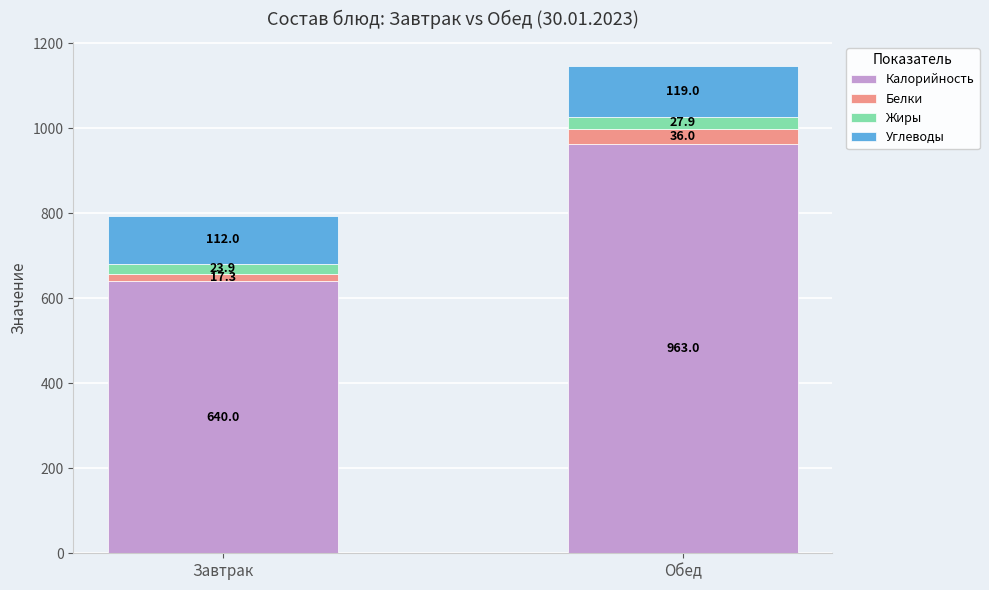

At which label does Калорийность reach its minimum?

Завтрак